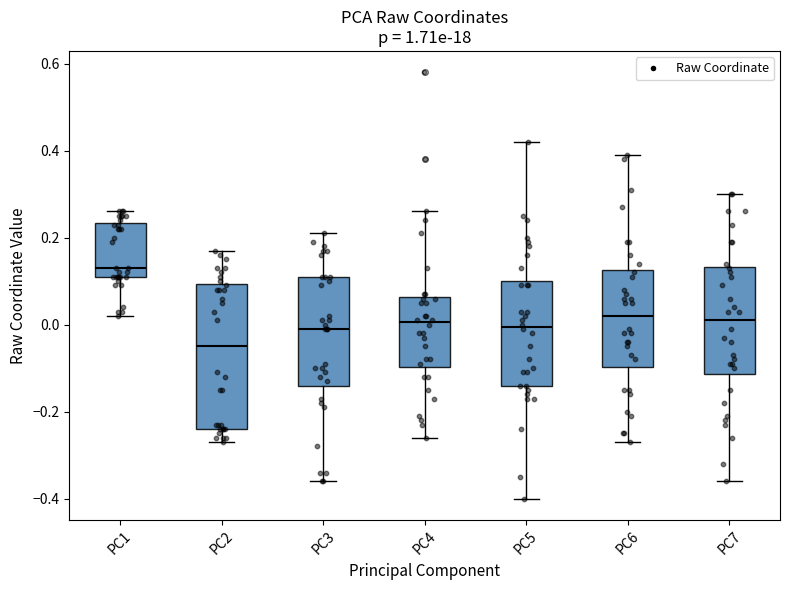

Which box is the tallest, from its lower edge to its upper edge?

PC2